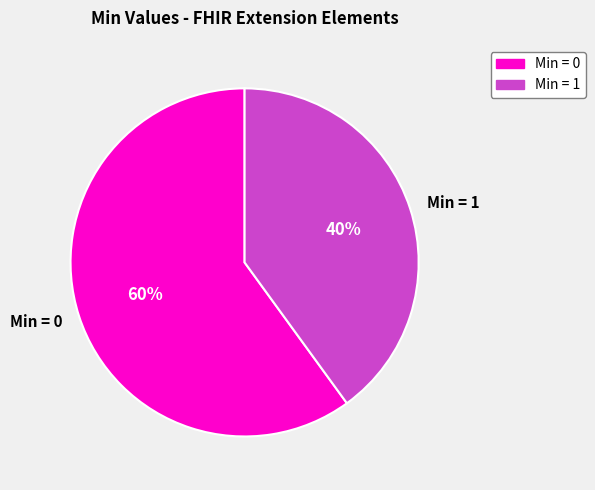

Which slice is the smallest?

Min = 1